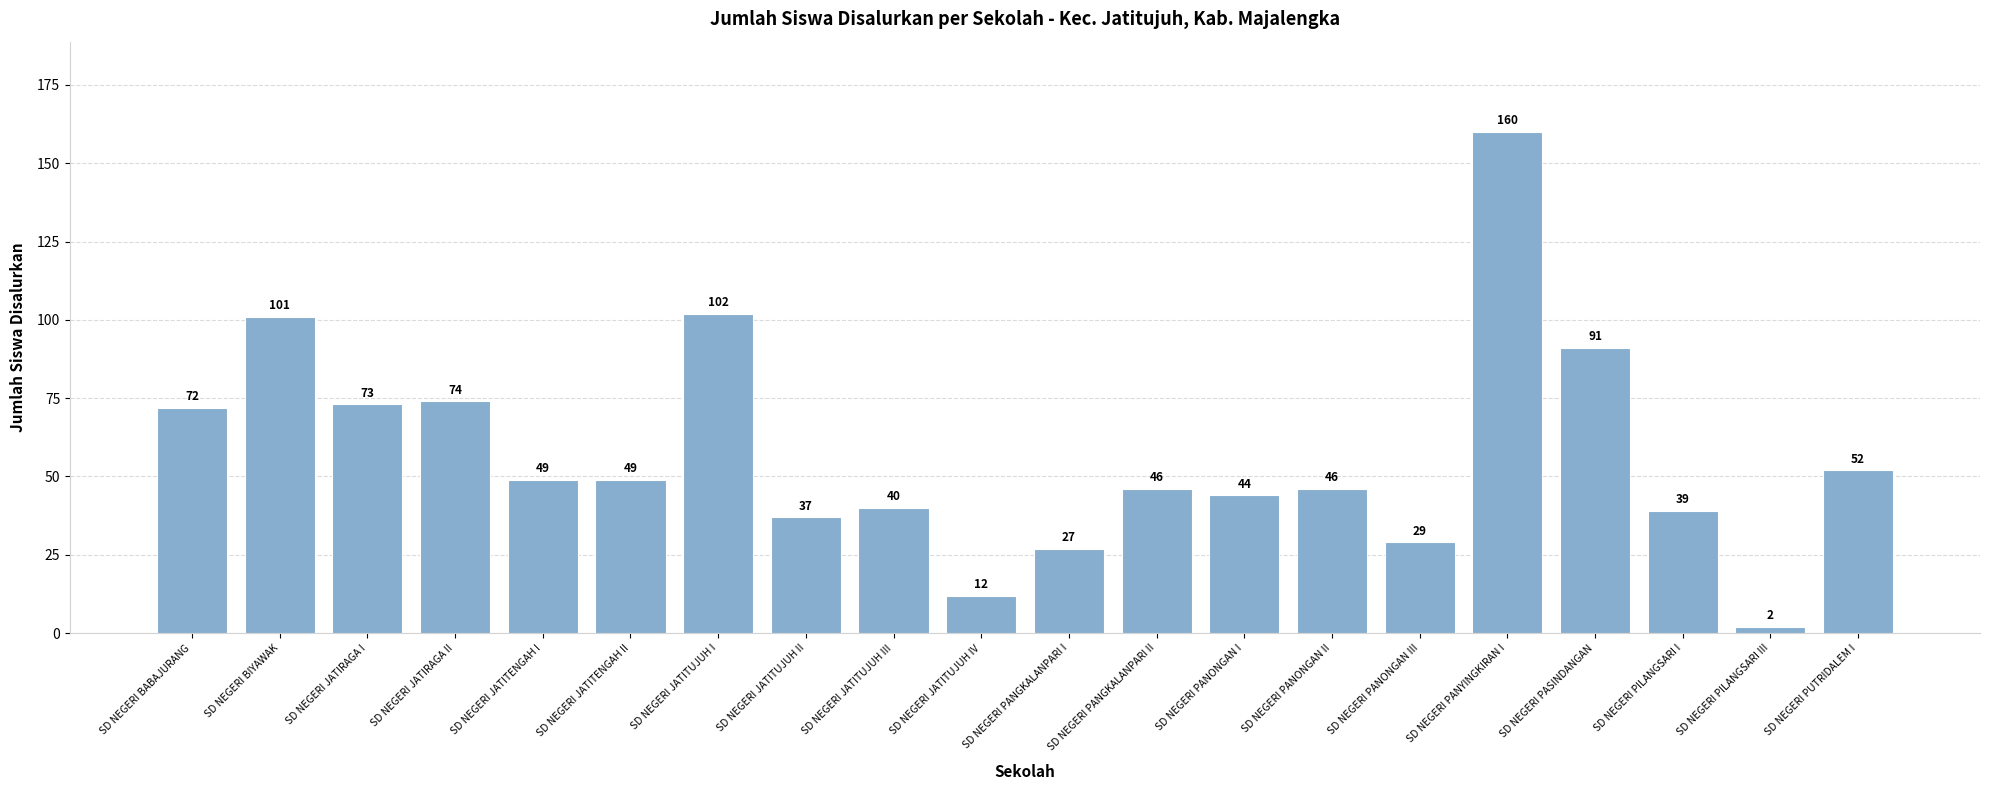

What is the minimum value shown in the chart?

2